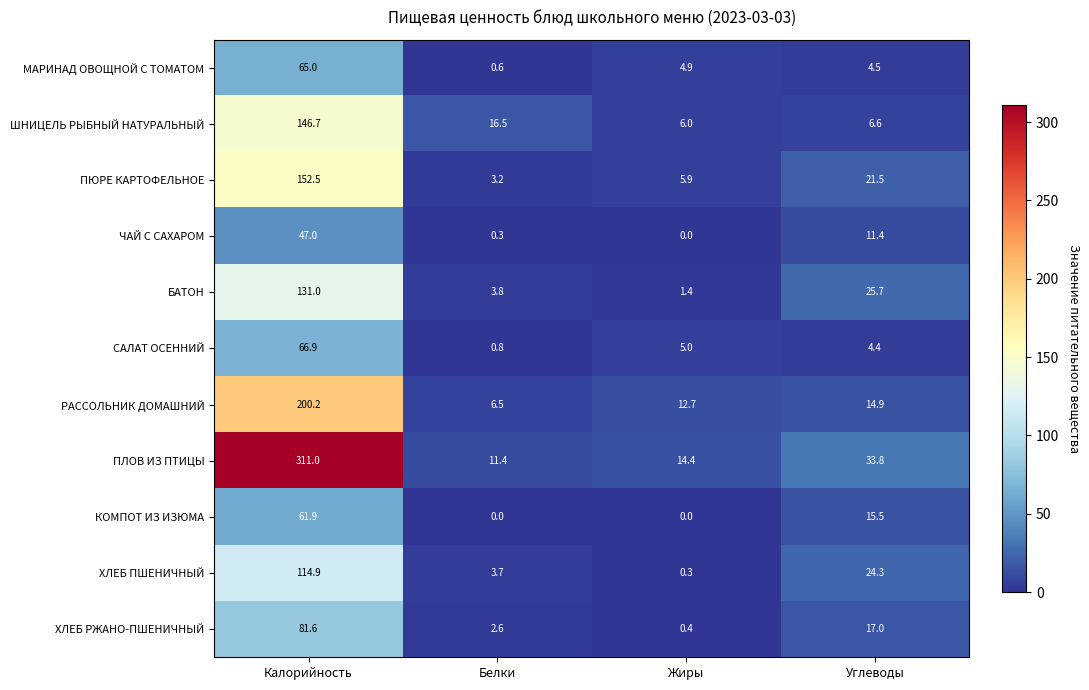

Is it true that ШНИЦЕЛЬ РЫБНЫЙ НАТУРАЛЬНЫЙ equals 6.6 at Углеводы?

True